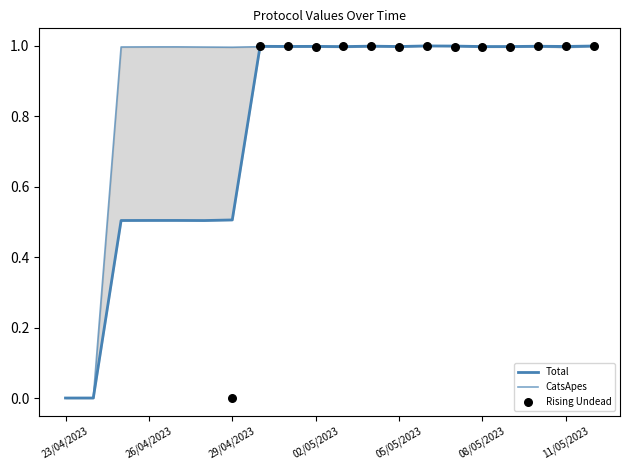

At how many categories does at least one series exceed 0?

19